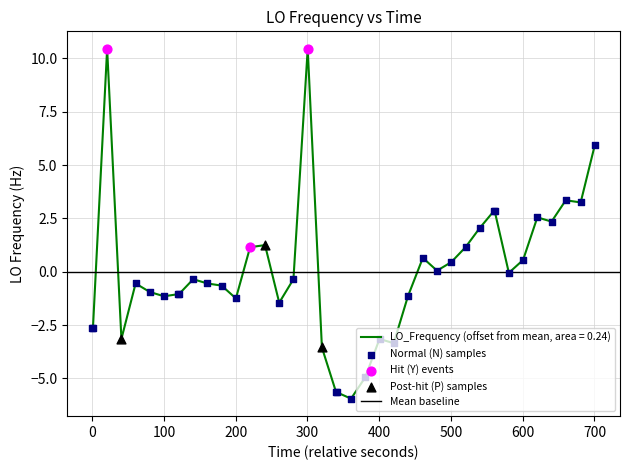

What is the minimum value for LO_Frequency (offset from mean, area = 0.24)?

-6.0